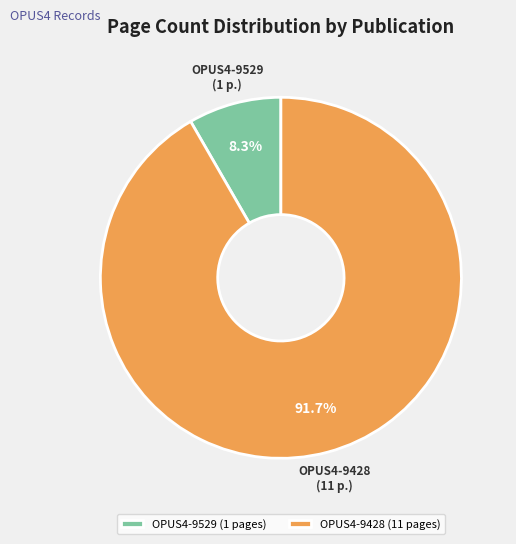

To the nearest percent, what is the average slice percentage?

50%